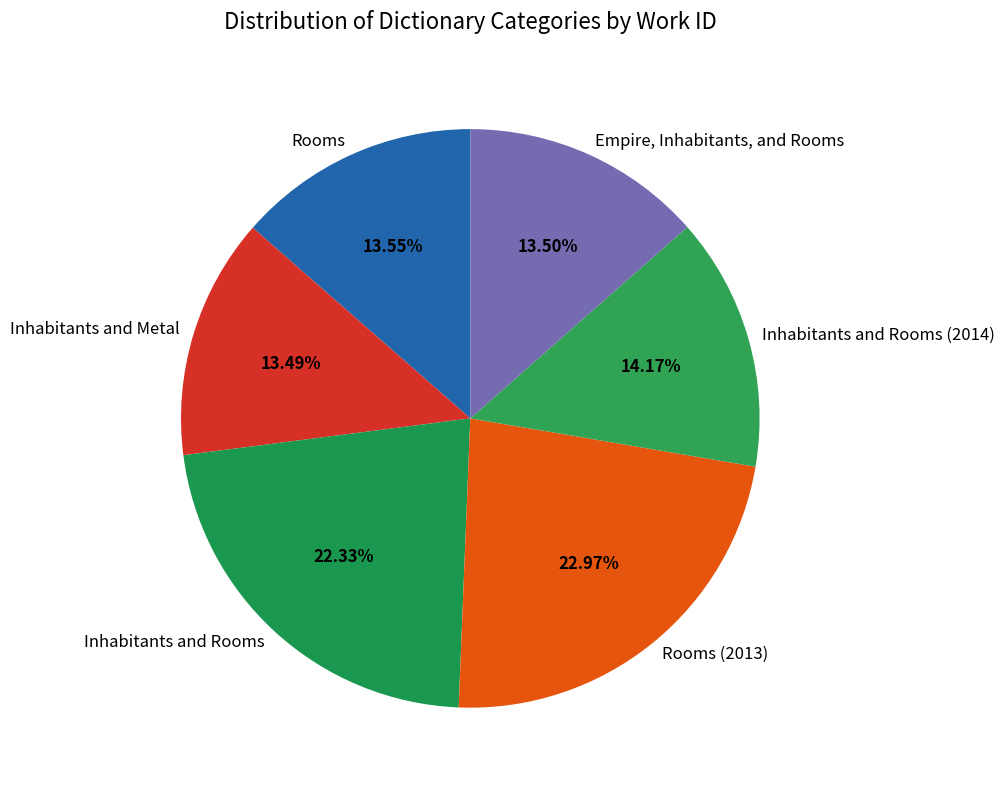

Approximately how many times larger is the value at Inhabitants and Rooms compared to Rooms?

1.6